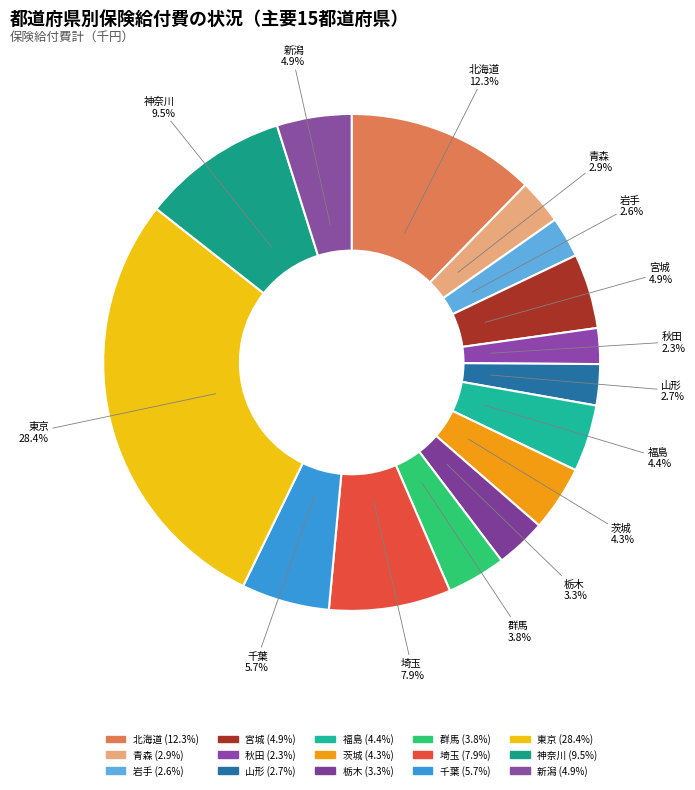

What is the change in value from 北海道 to 埼玉?

-8654193.9